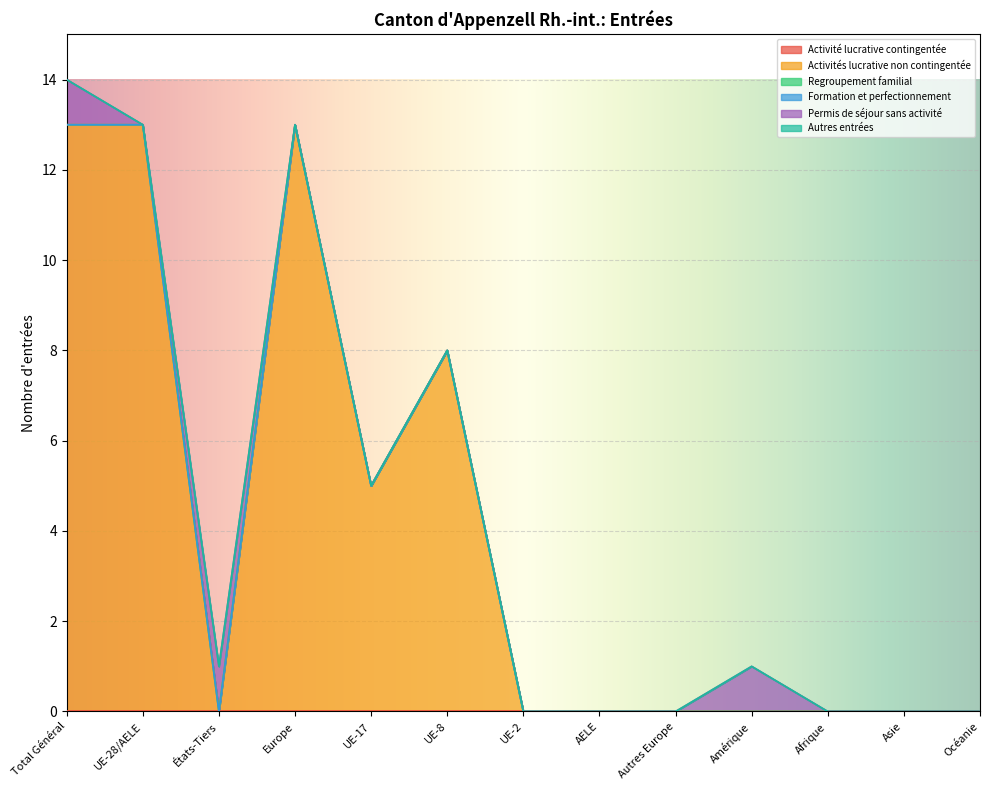

Which series has the largest total across all categories?

Activités lucrative non contingentée